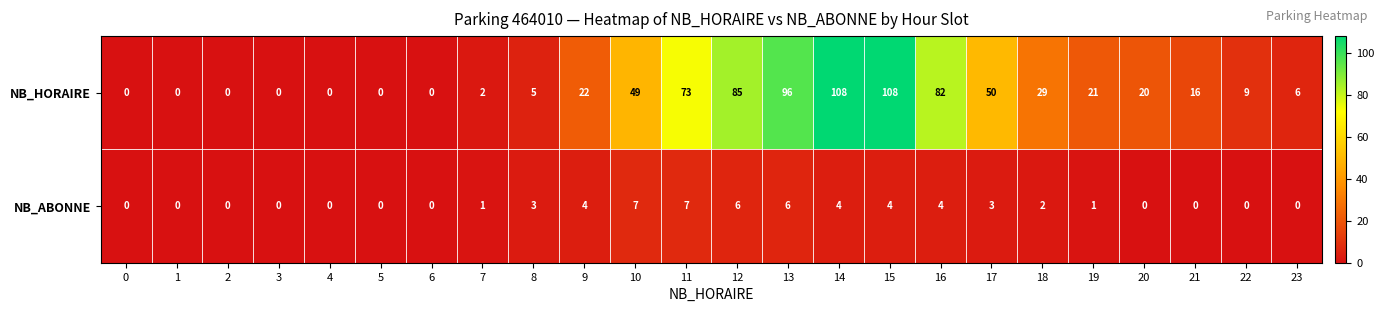

Is it true that NB_ABONNE equals 7 at 11?

True